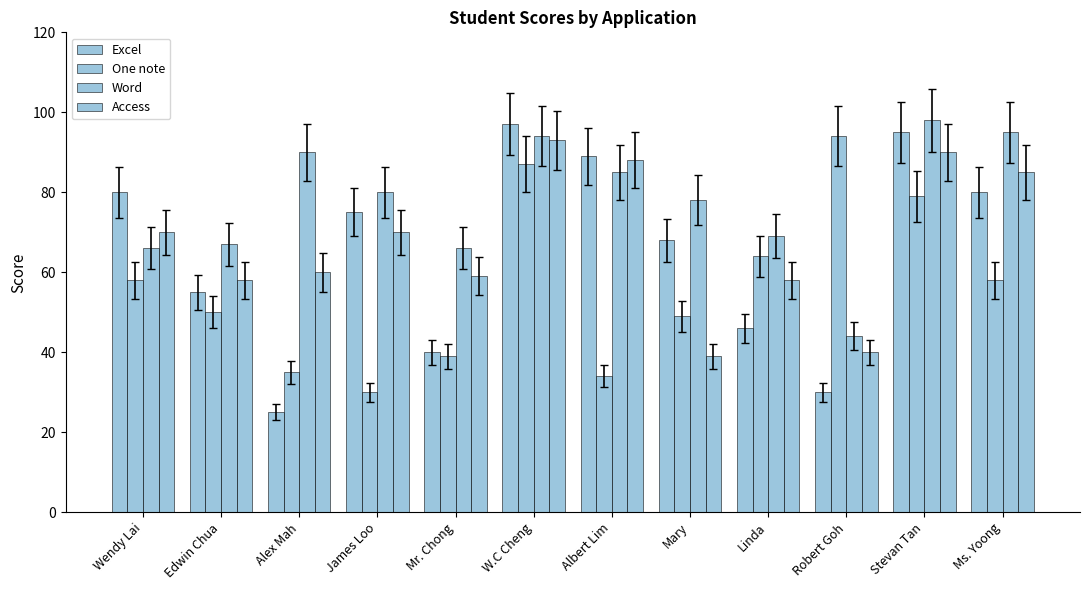

How many distinct data groups are displayed?

4